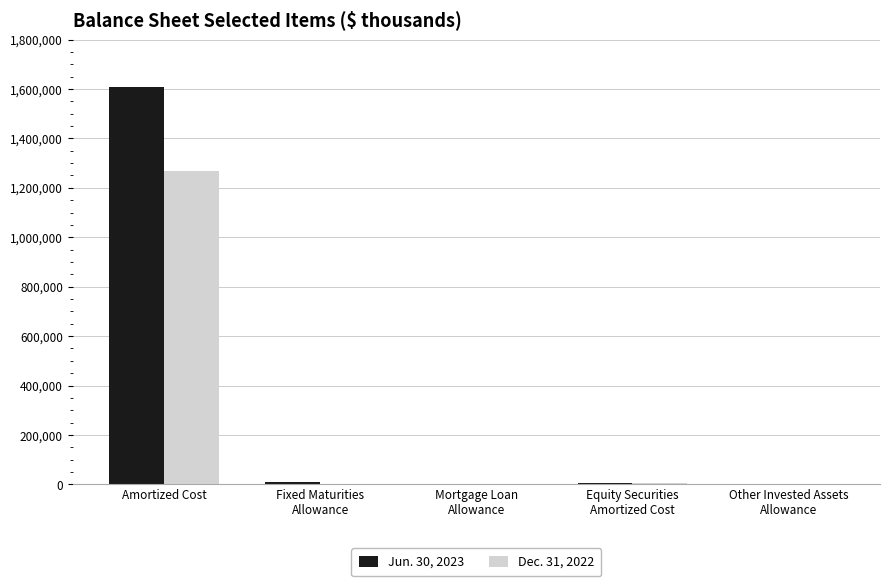

The value of Dec. 31, 2022 at Equity Securities
Amortized Cost is 5592. True or false?

True